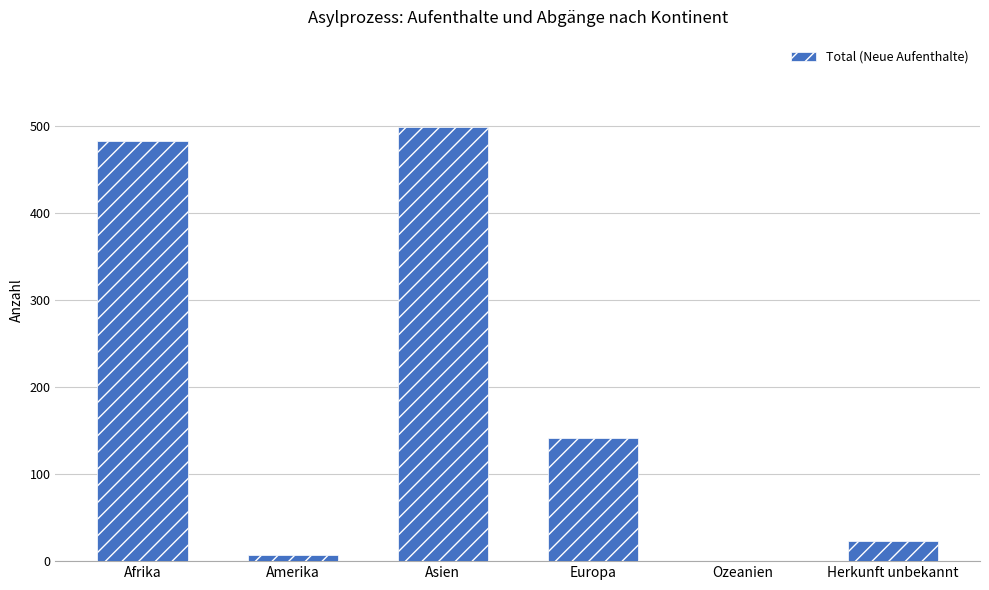

How many values are above zero?

5